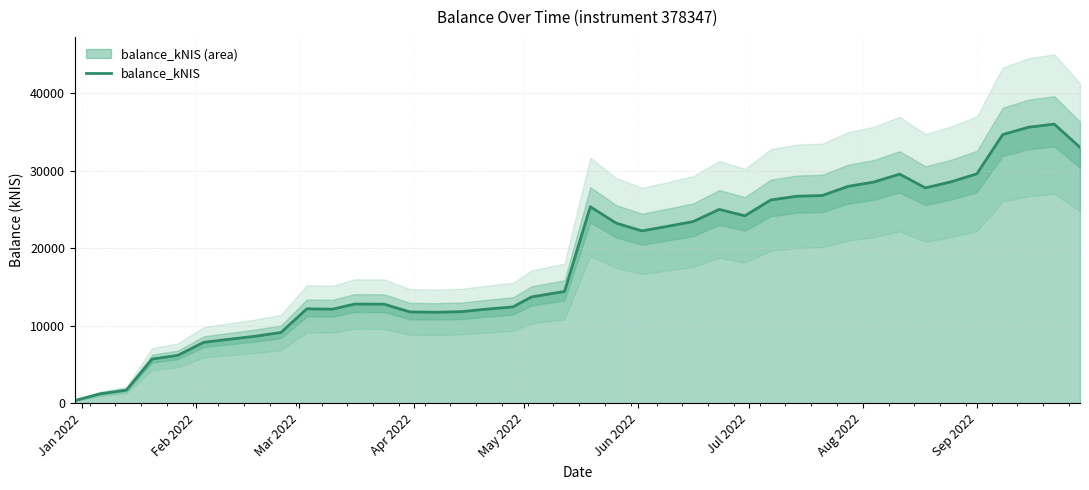

Is it true that the value at 13 is 4084.6?

False